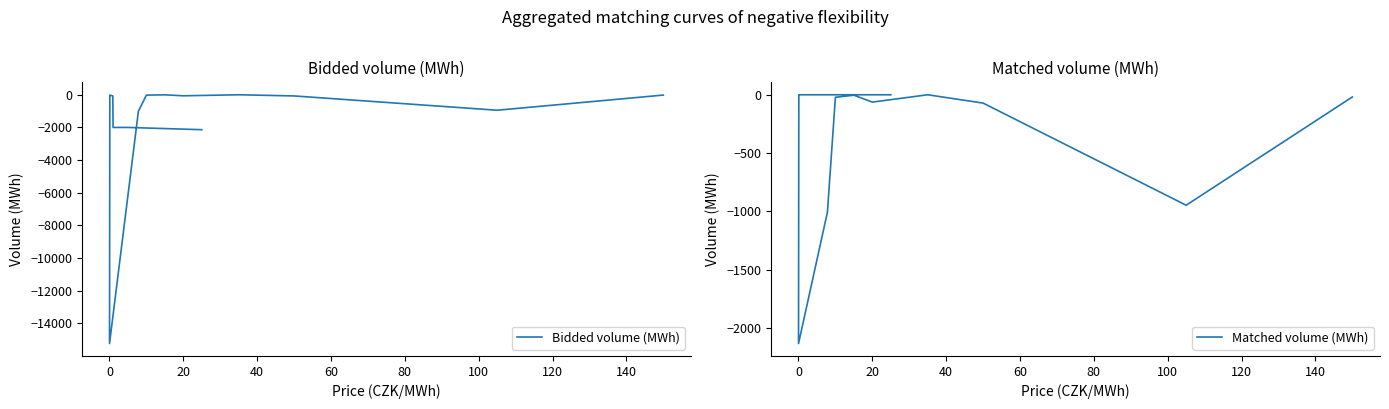

The value of Bidded volume (MWh) at 100 is -7.9. True or false?

False